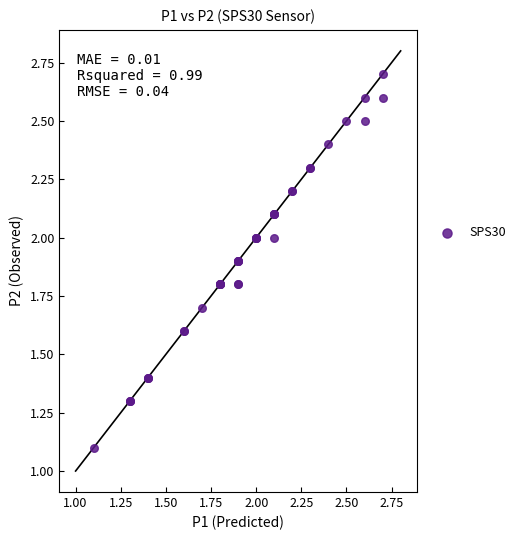

What Y value in the scatter plot is closest to 1?

1.1